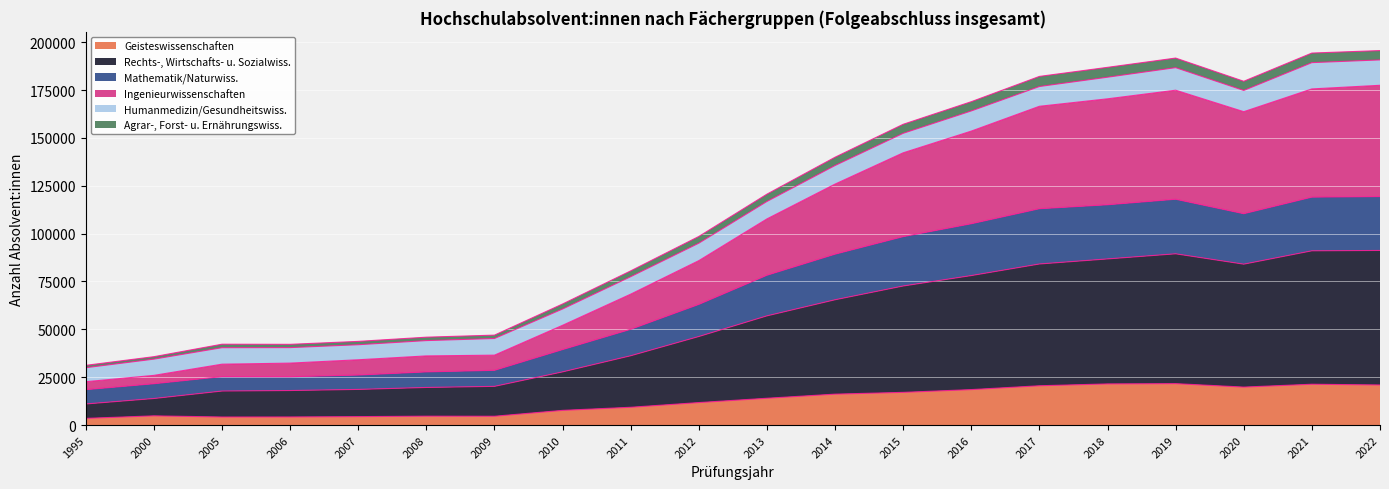

What are all the series names shown in the legend?

Geisteswissenschaften, Rechts-, Wirtschafts- u. Sozialwiss., Mathematik/Naturwiss., Ingenieurwissenschaften, Humanmedizin/Gesundheitswiss., Agrar-, Forst- u. Ernährungswiss.